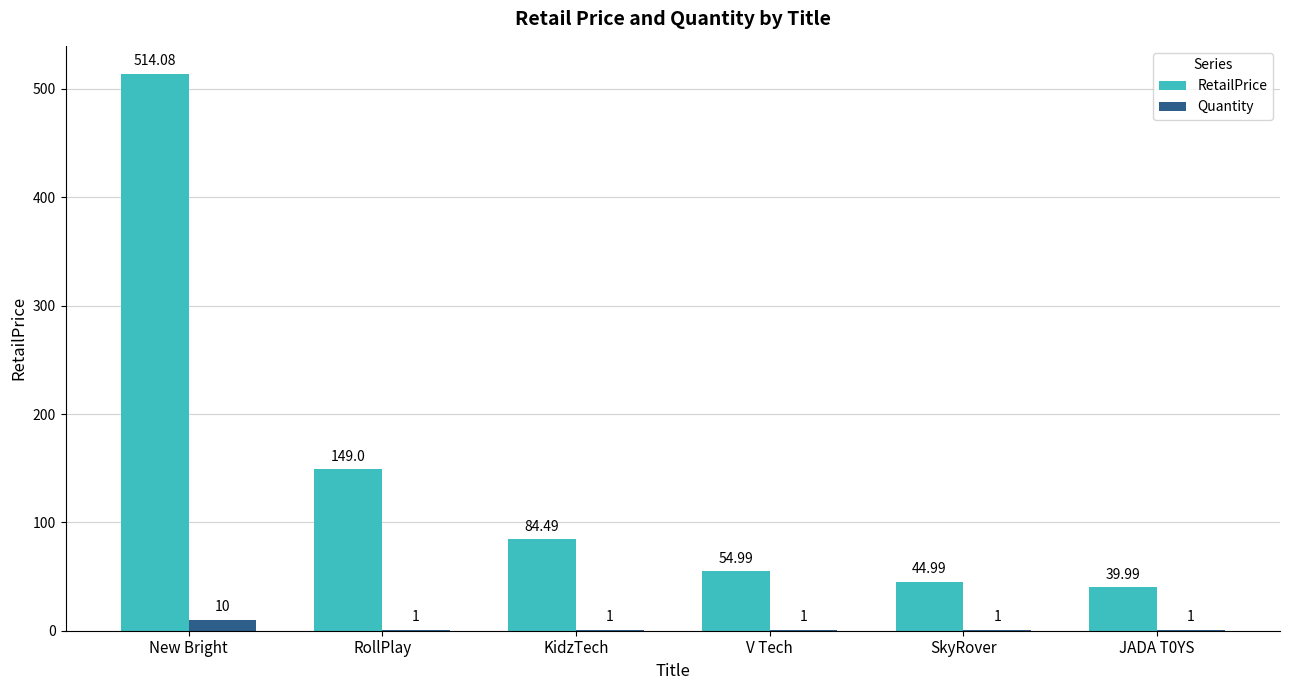

What value does the RetailPrice series have at RollPlay?

149.0